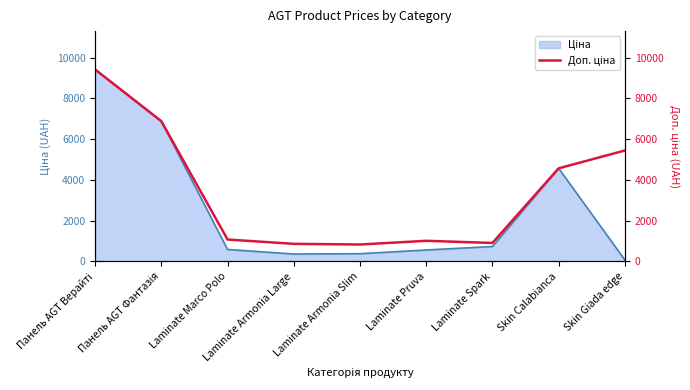

How many values exceed 1074?

5